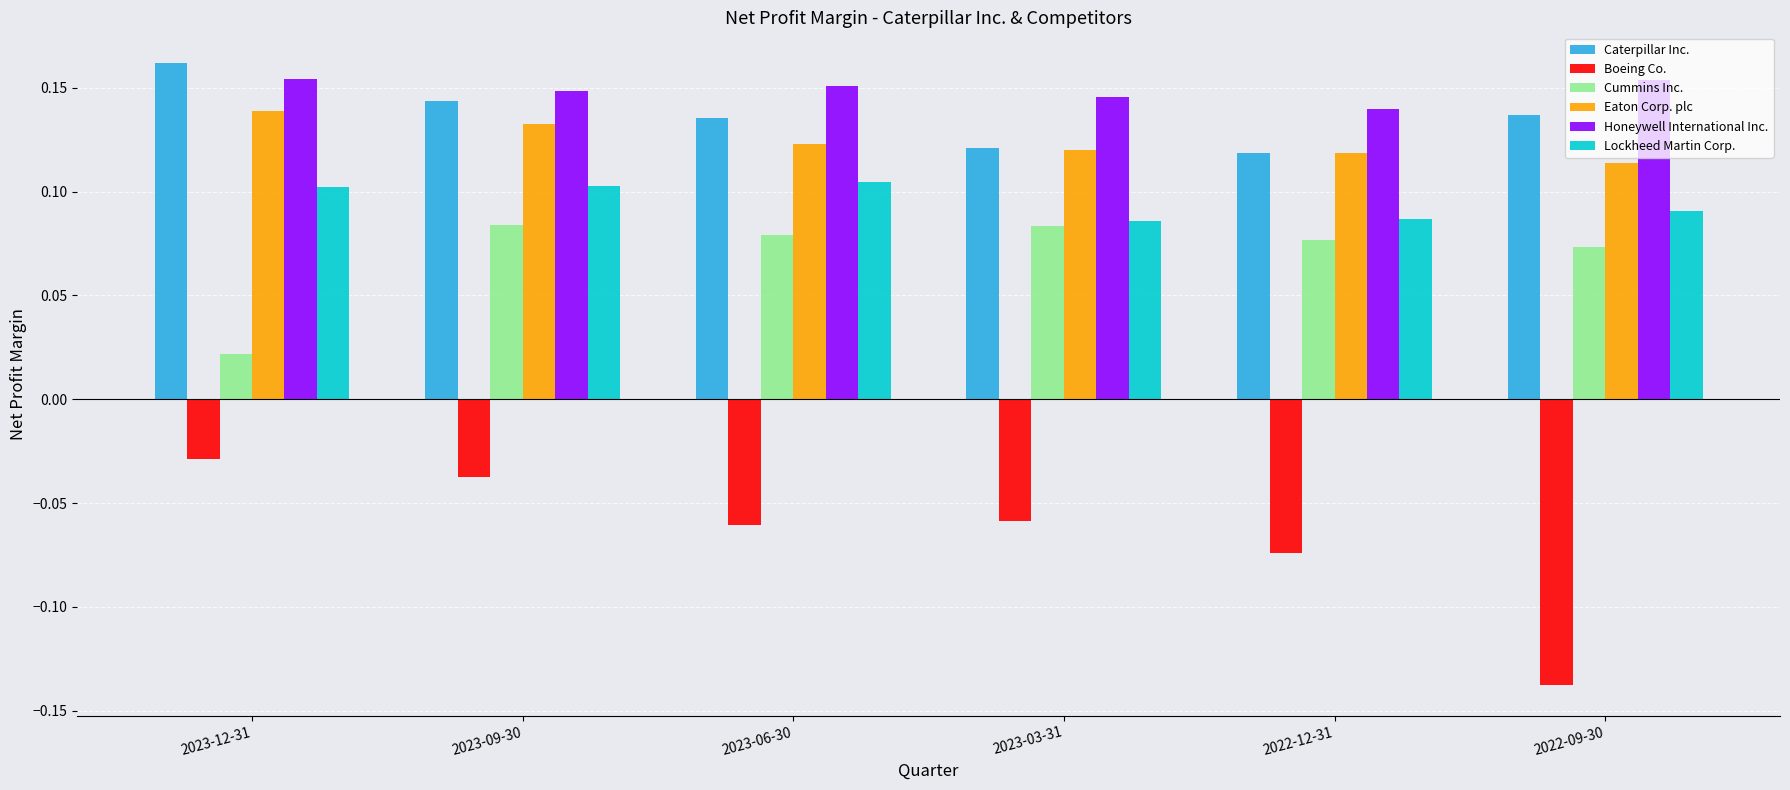

At how many categories does at least one series exceed 0?

6